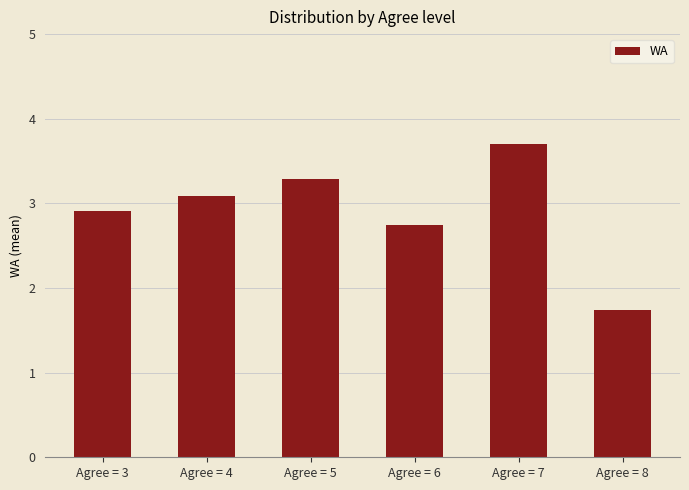

What is the smallest value displayed?

1.7